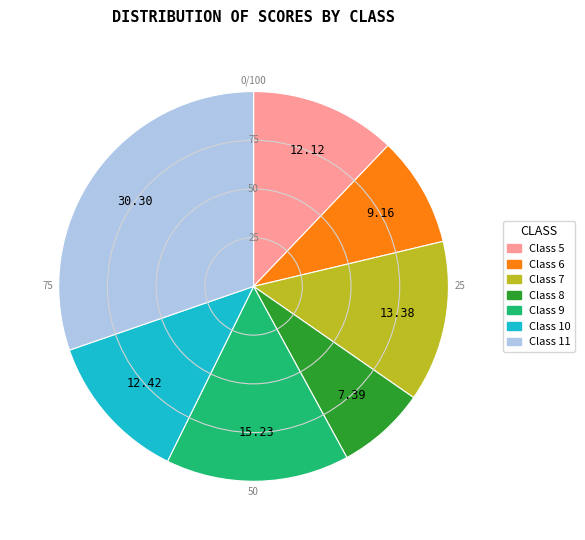

Does any single category account for the majority?

No